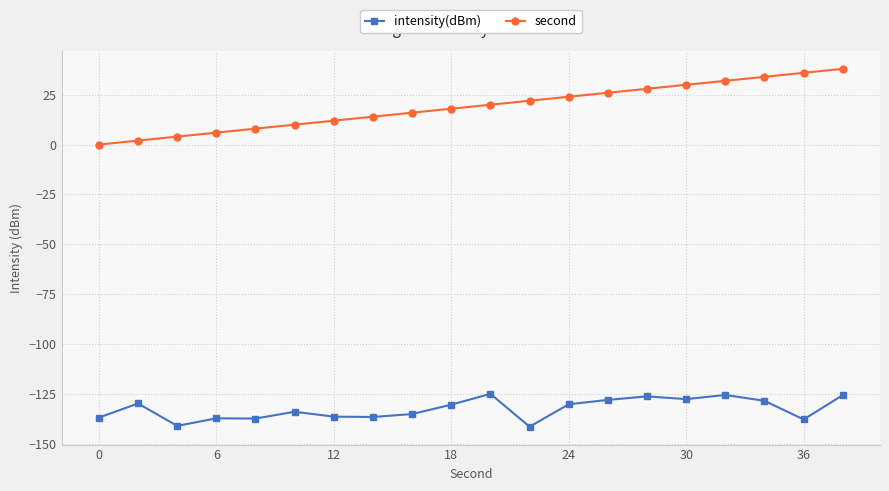

Which series has the largest range (max minus min)?

second